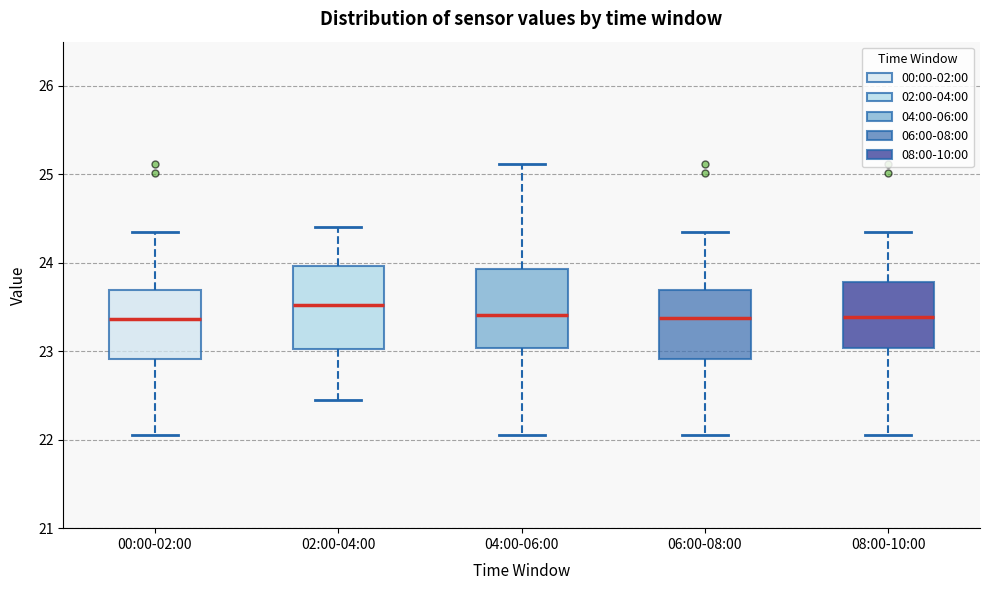

Where is the upper edge of the box for 02:00-04:00 on the y-axis? The values are not printed on the chart, so give them approximately, as read against the axis.

24.0